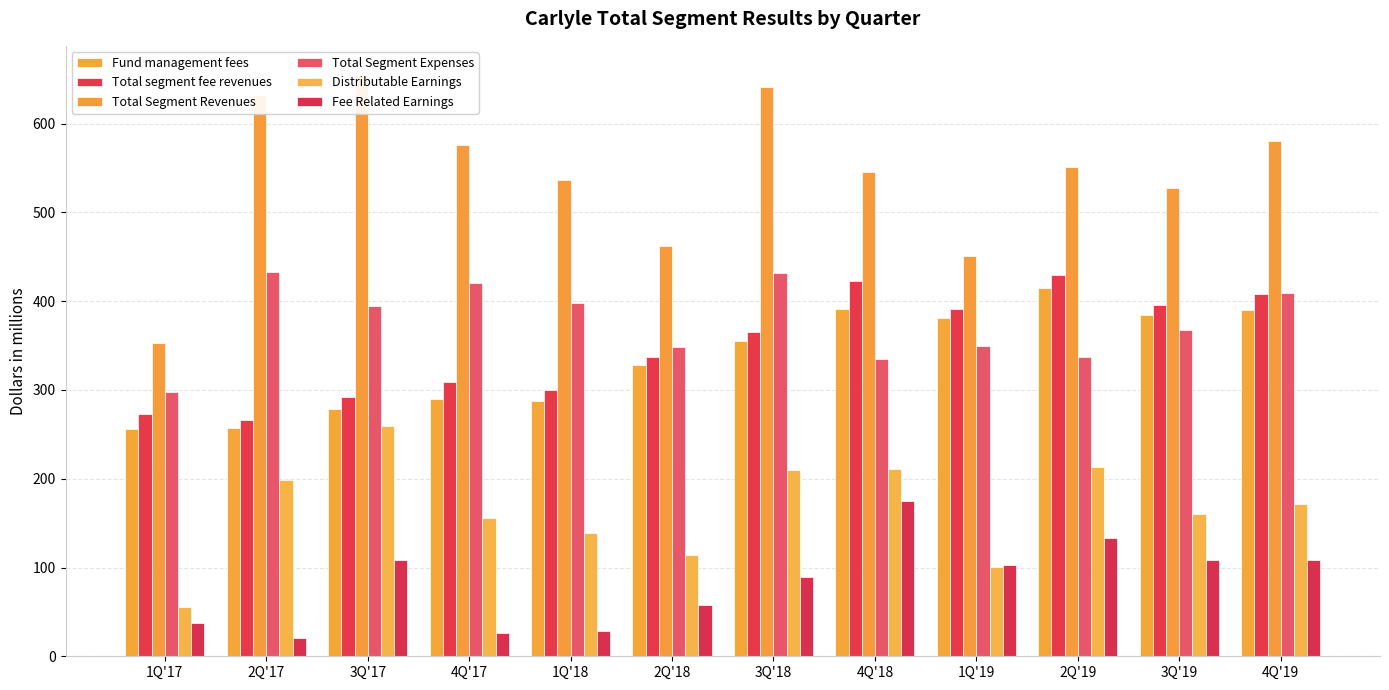

Between 3Q'17 and 4Q'17, which series saw the biggest shift?

Distributable Earnings